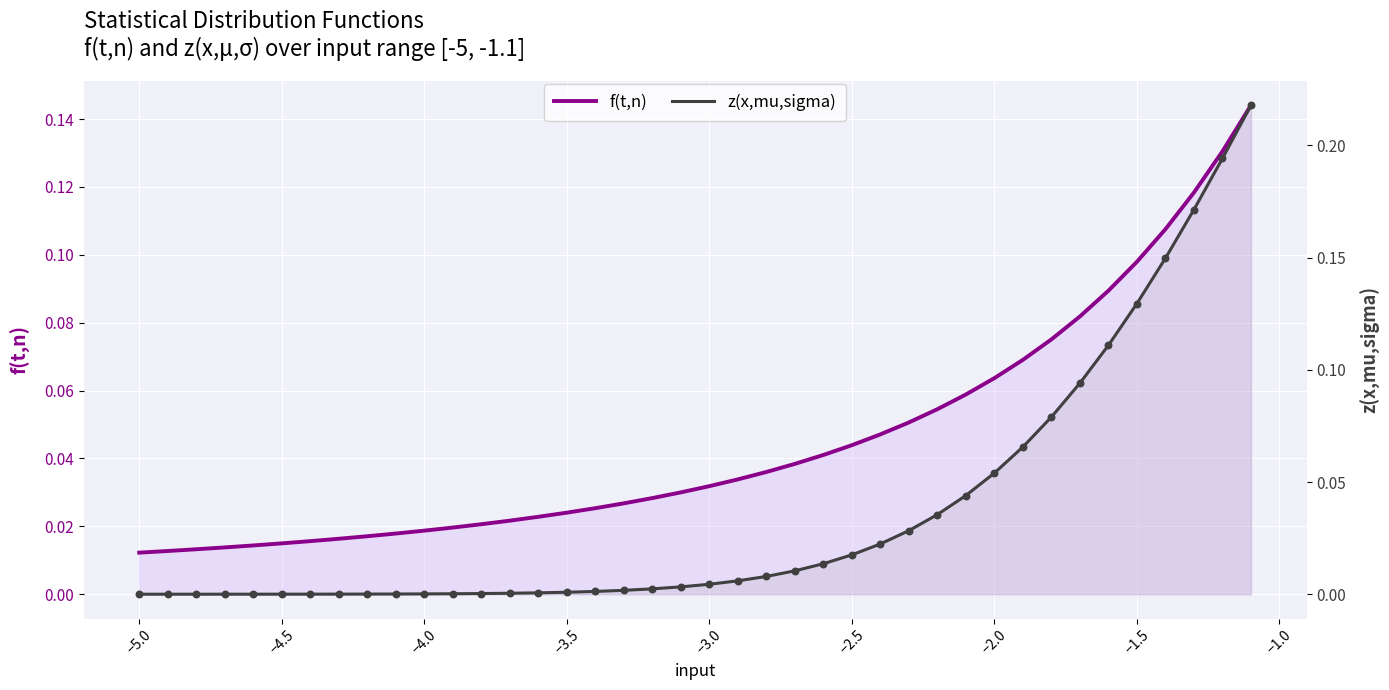

Which series has the largest total across all categories?

f(t,n)